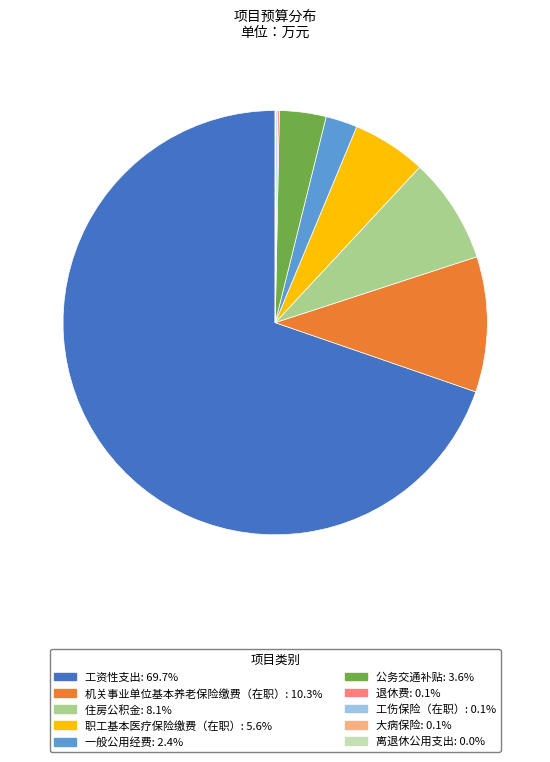

Is the sum of 工资性支出 and 公务交通补贴 greater than half?

Yes